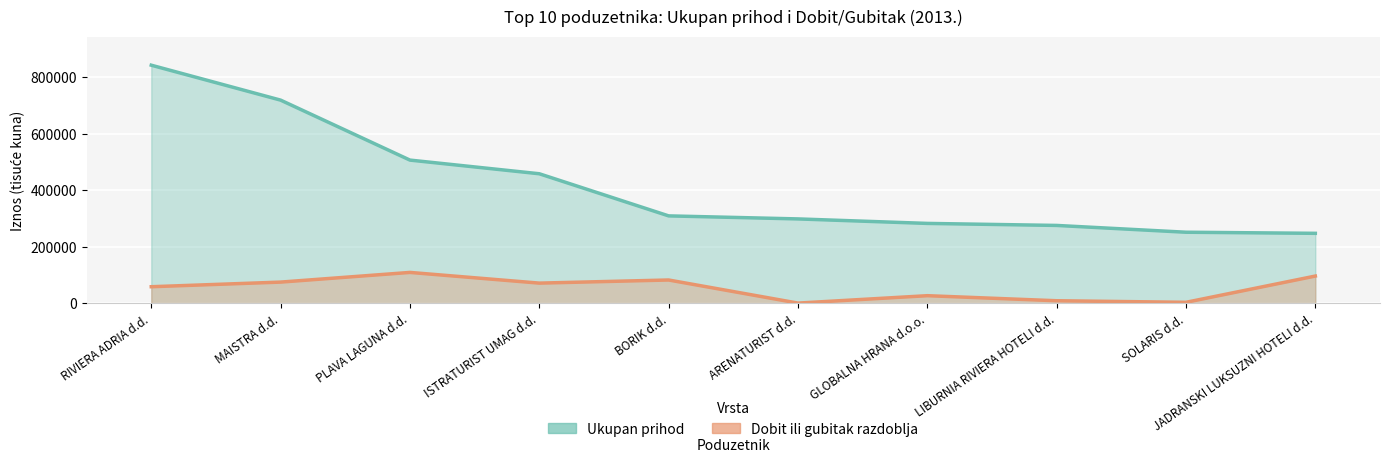

The Ukupan prihod series shows 844385.1 at PLAVA LAGUNA d.d.. True or false?

False